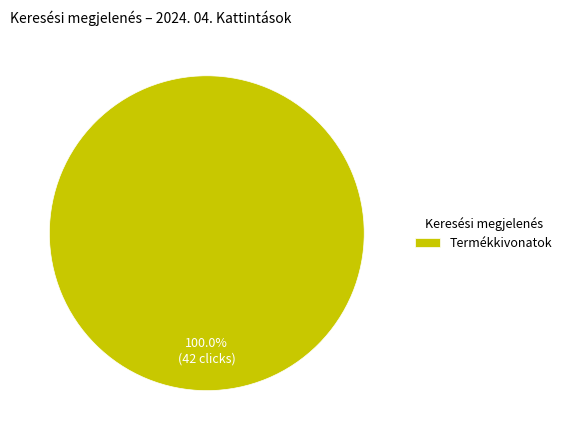

Rank the categories by value from highest to lowest.

Termékkivonatok